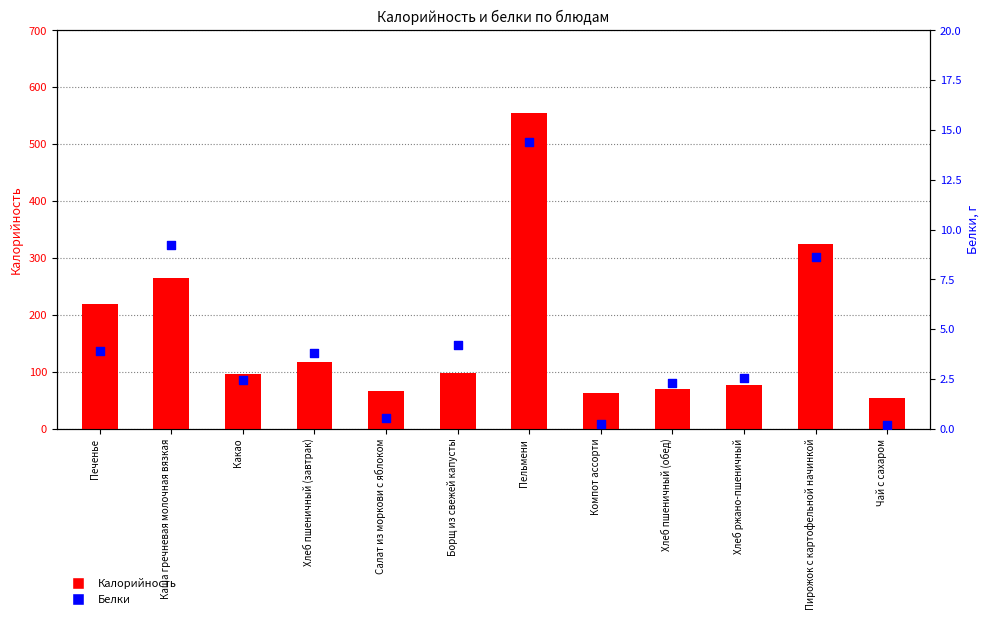

At which category is the sum across all series the highest?

Пельмени